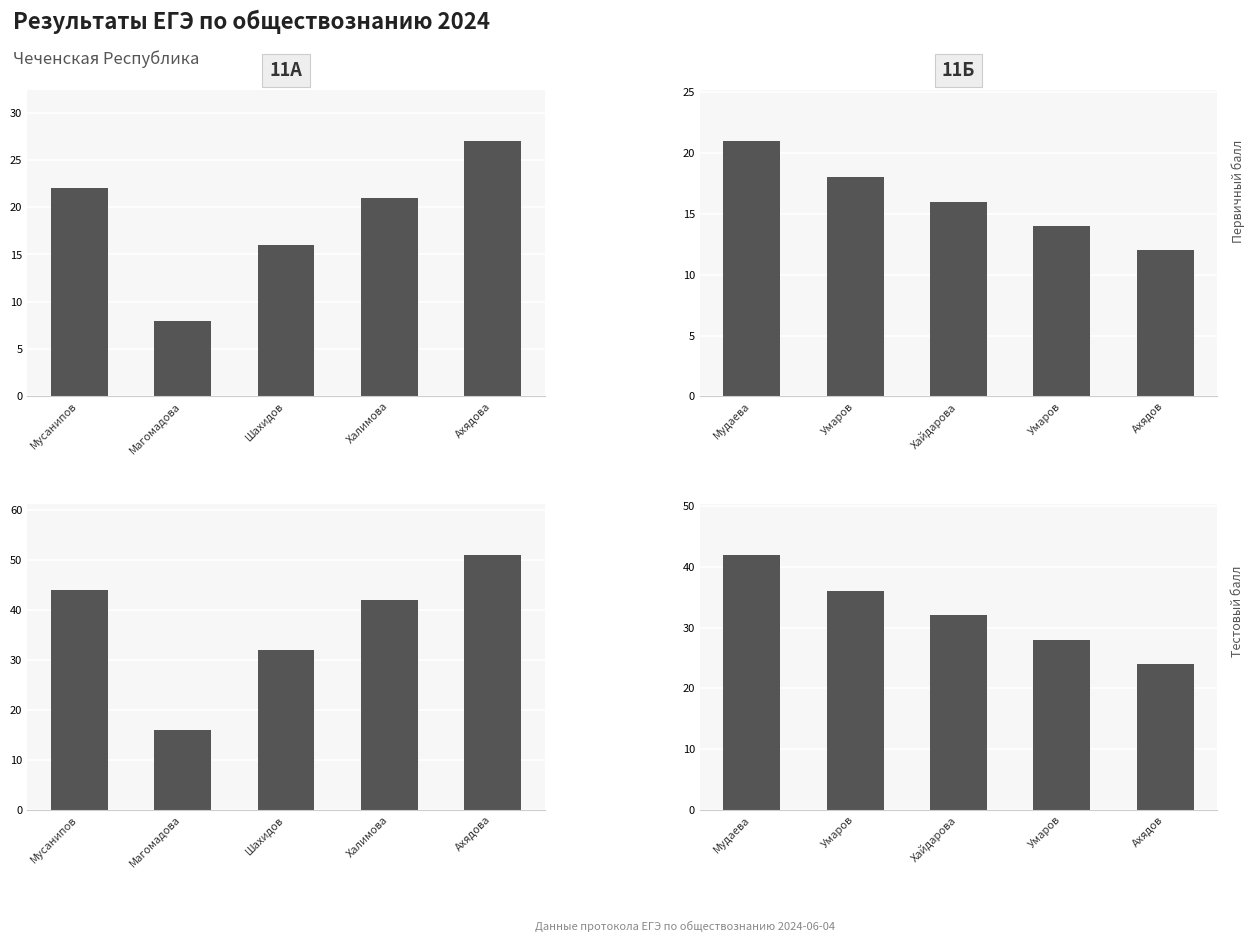

The value of Первичный балл at Ахядов is 8. True or false?

False